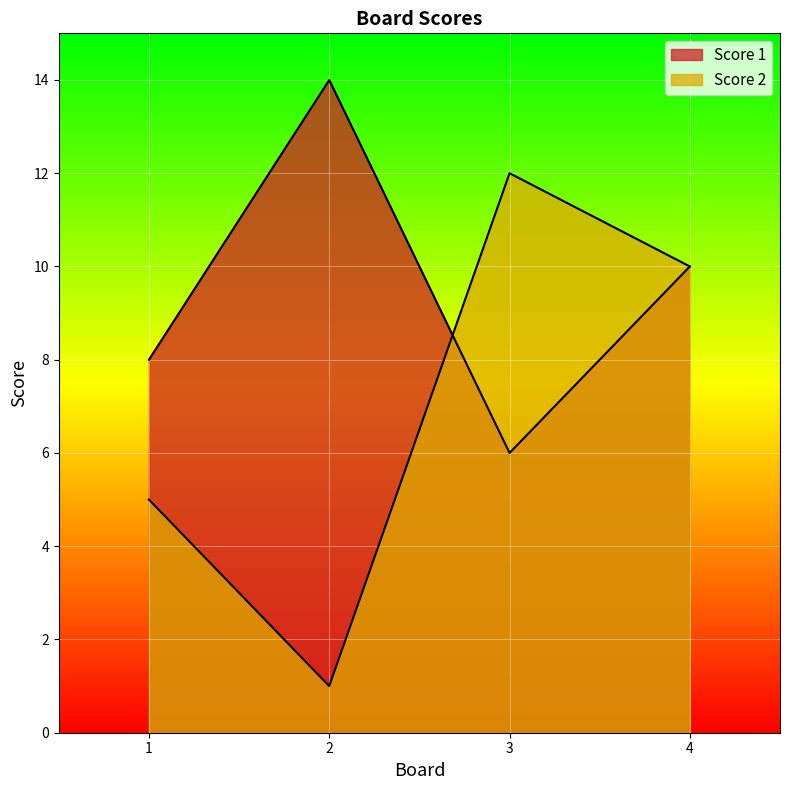

True or false: Score 2 and Score 1 intersect in this chart.

True